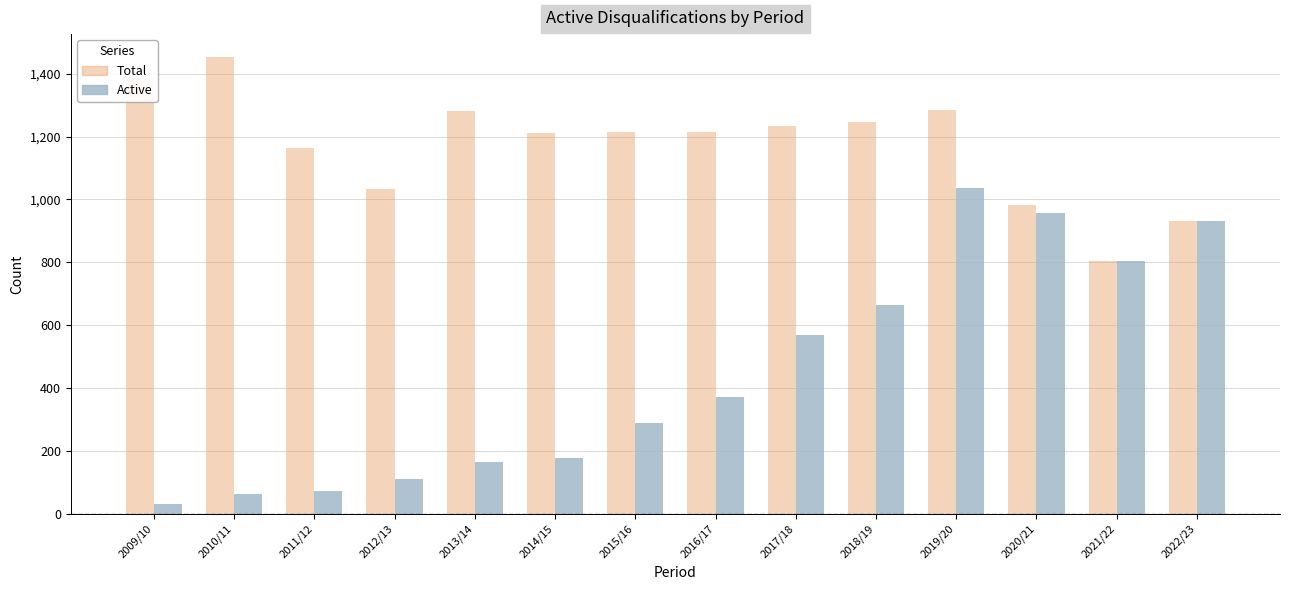

What position from the left is 2014/15?

6